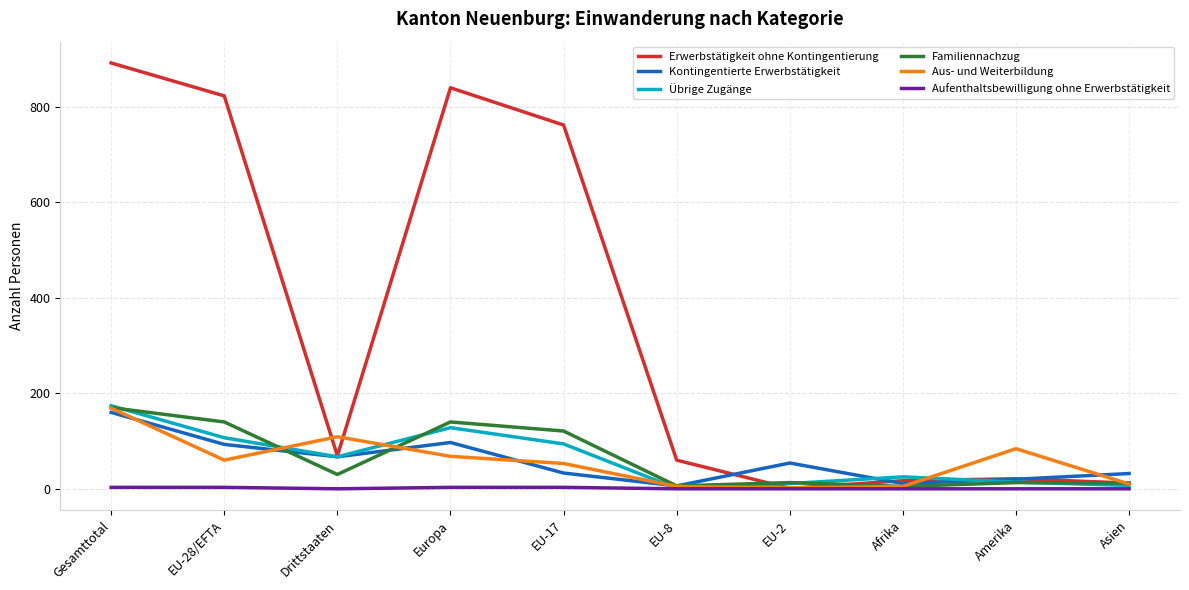

At which category is the sum across all series the highest?

Gesamttotal